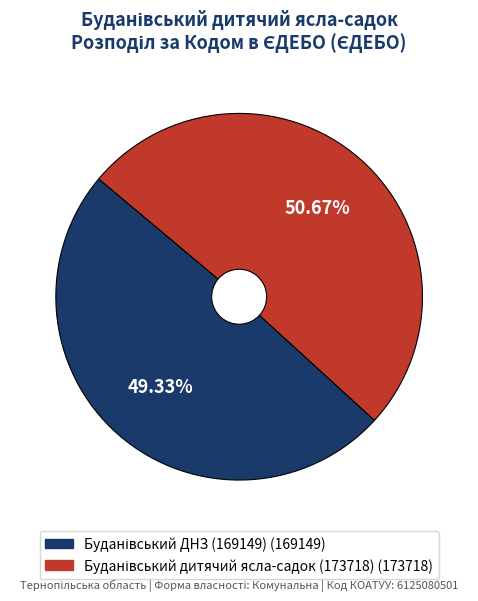

What portion of the pie excludes Буданівський дитячий ясла-садок (173718)?

49.3%